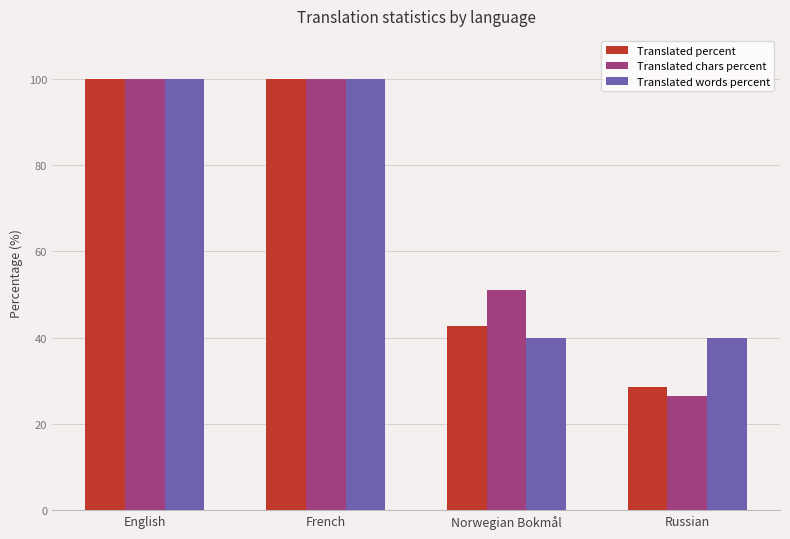

What is the maximum value for Translated percent?

100.0